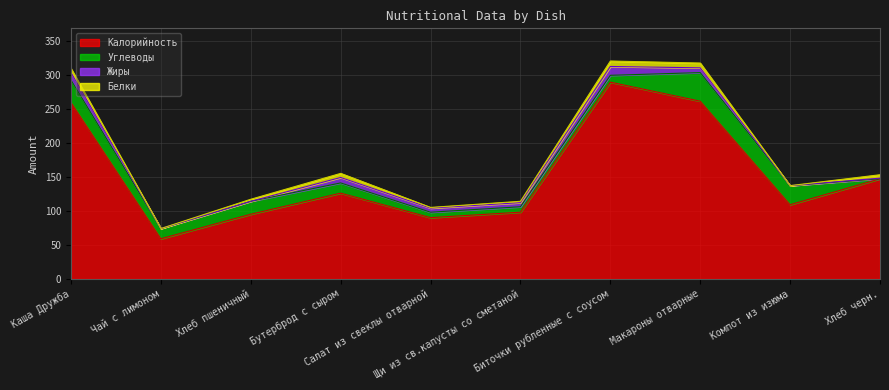

Is the value of Жиры at Бутерброд с сыром greater than the value of Калорийность at Салат из свеклы отварной?

No